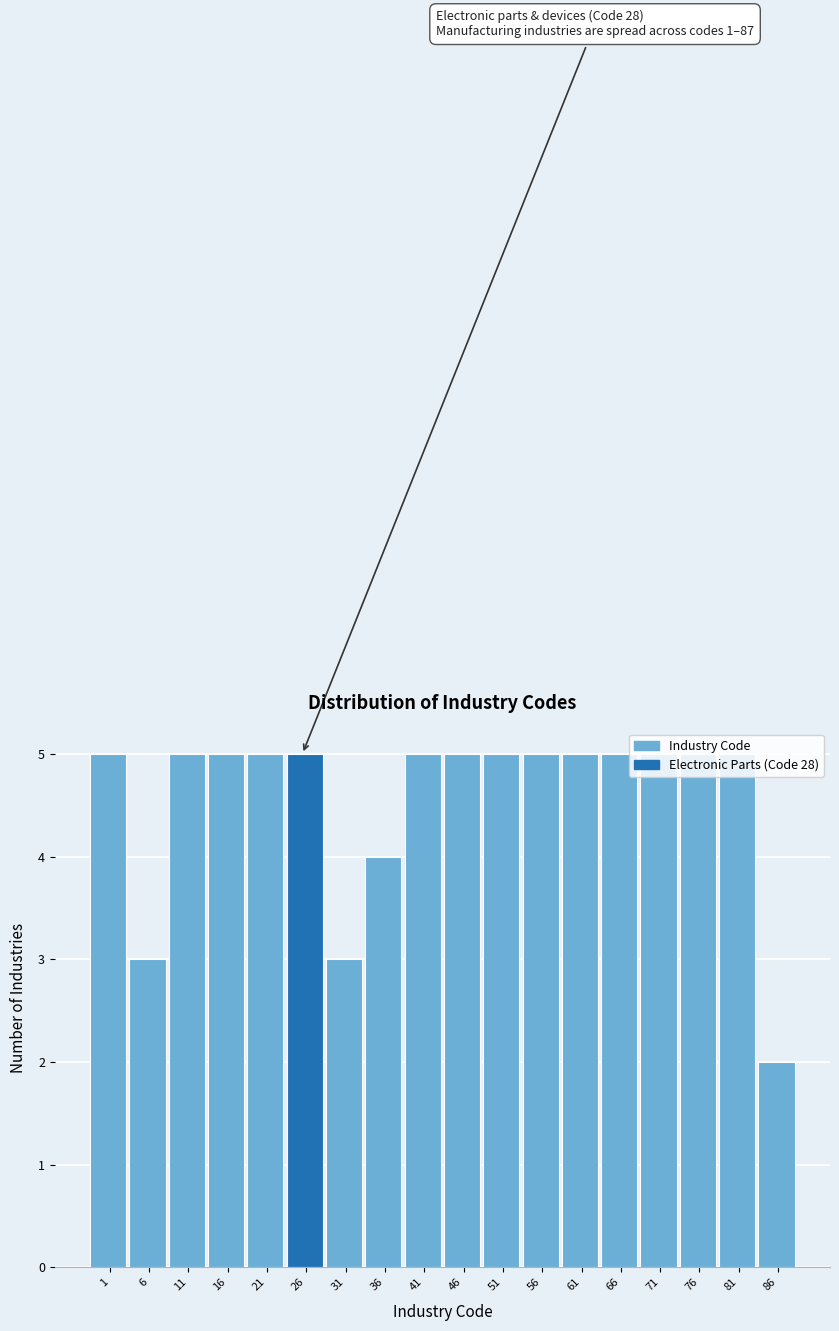

What is the approximate value at 1?

5